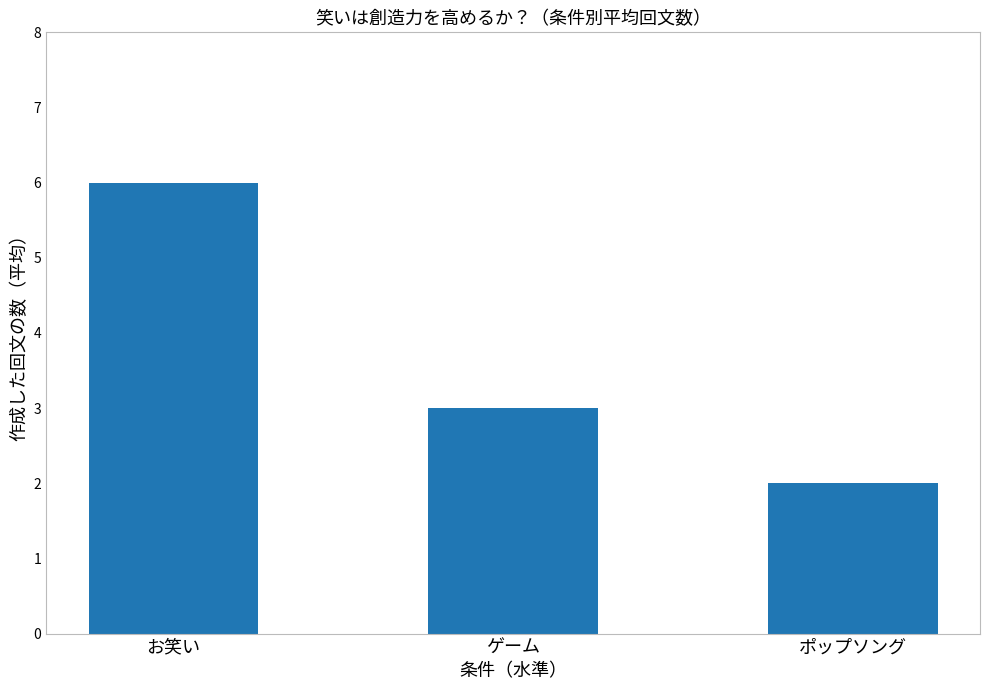

Does the chart contain stacked bars?

No